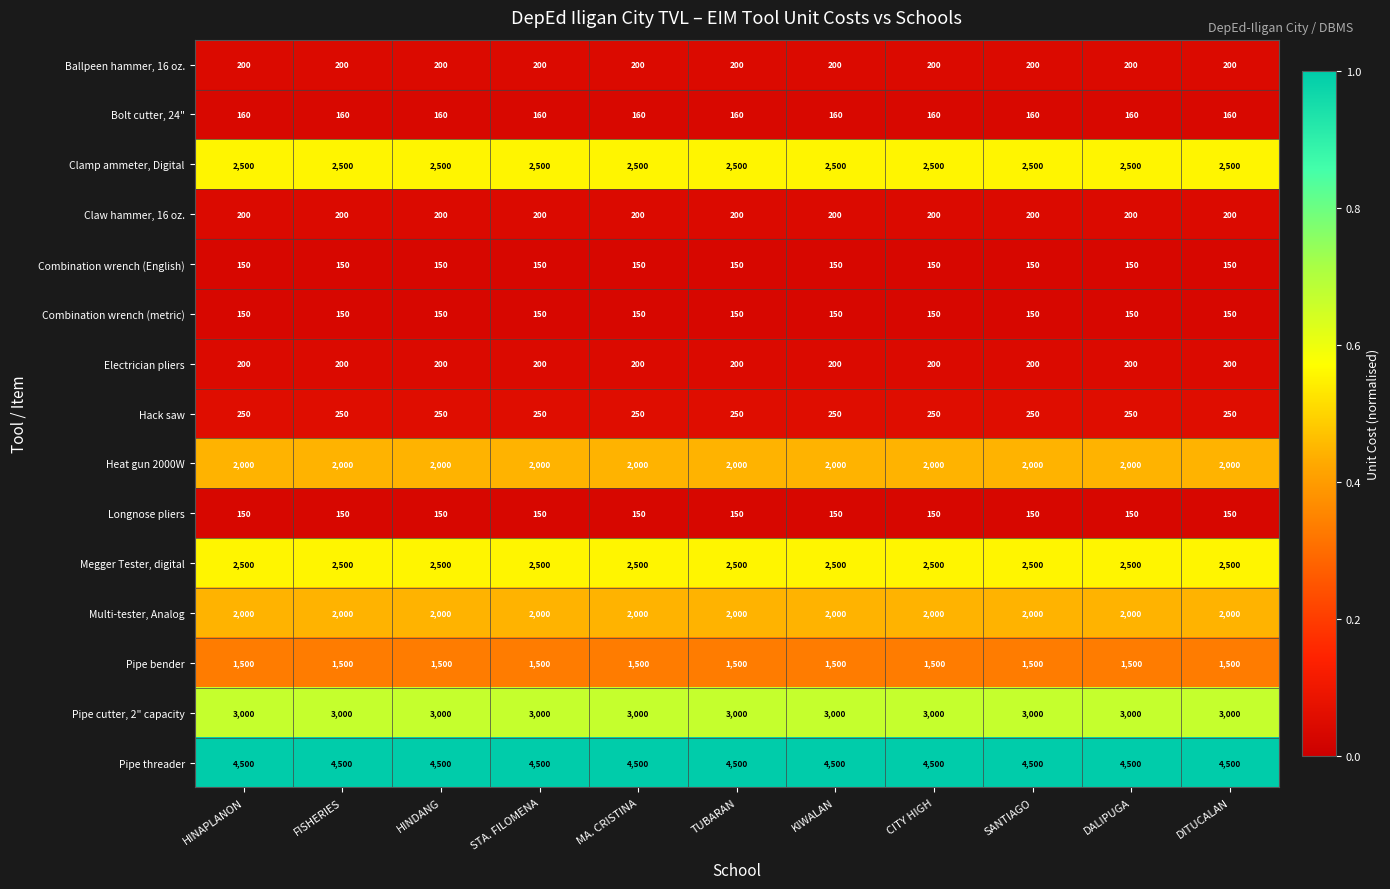

What is the sum of the Pipe bender values at DALIPUGA and HINAPLANON?

3000